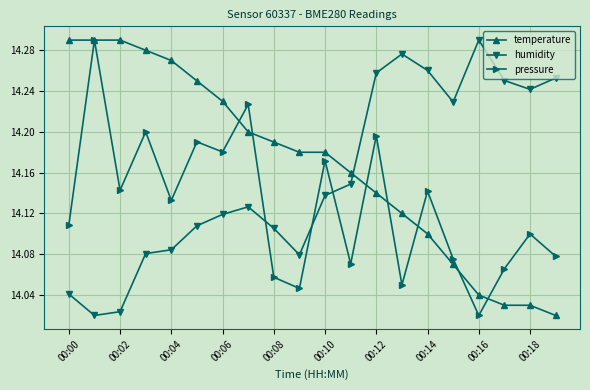

How many distinct data groups are displayed?

3